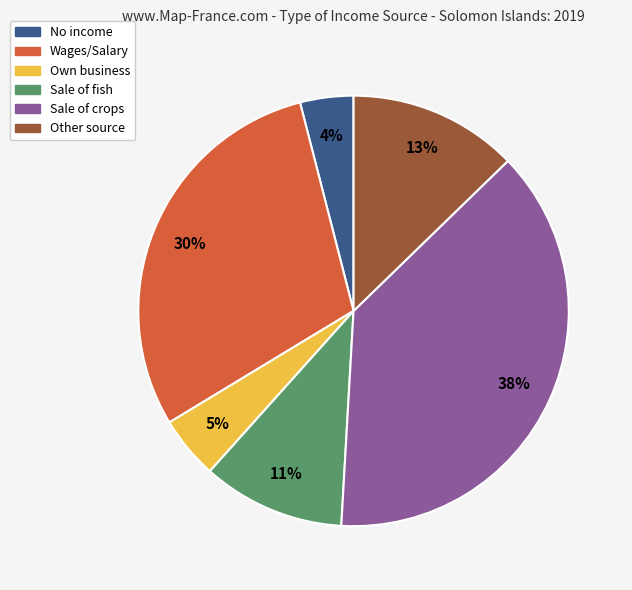

Count the number of slices in the pie.

6